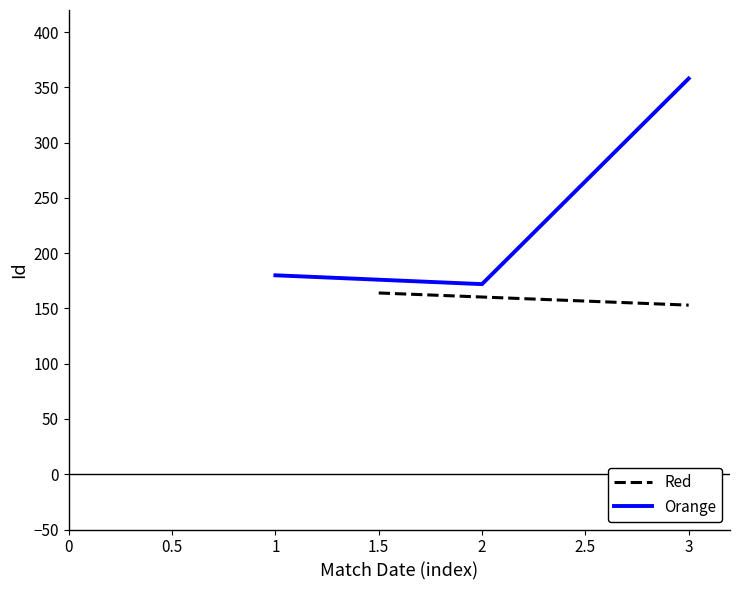

Does the chart display data point markers on the line(s)?

No